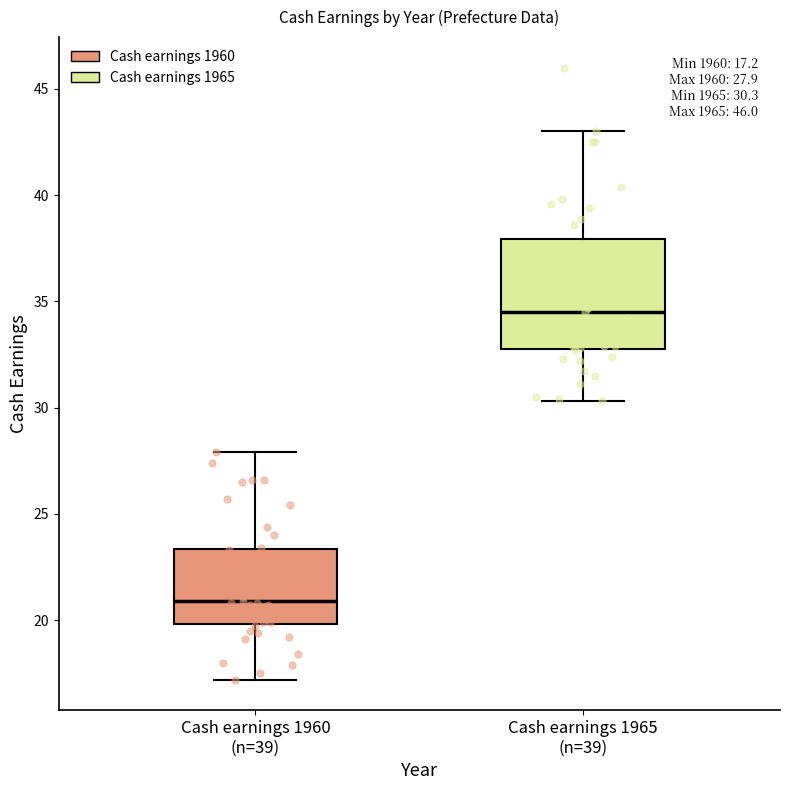

Comparing the boxes themselves (not the whiskers), which one is the tallest?

Cash earnings 1965 (n=39)